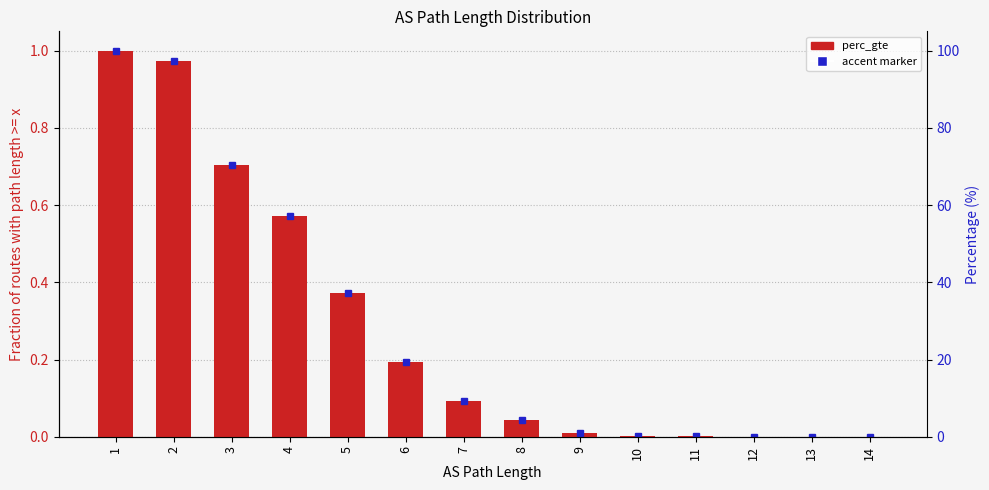

What is the sum of all values?

4.0